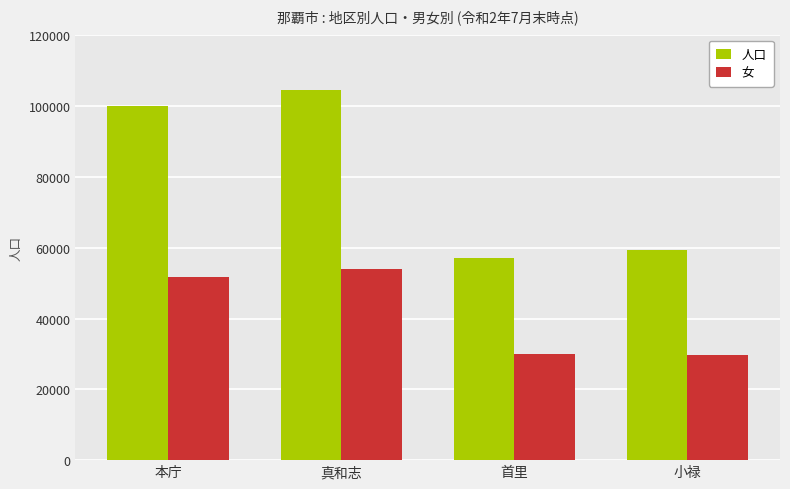

List the series in order of their overall mean, lowest first.

女, 人口